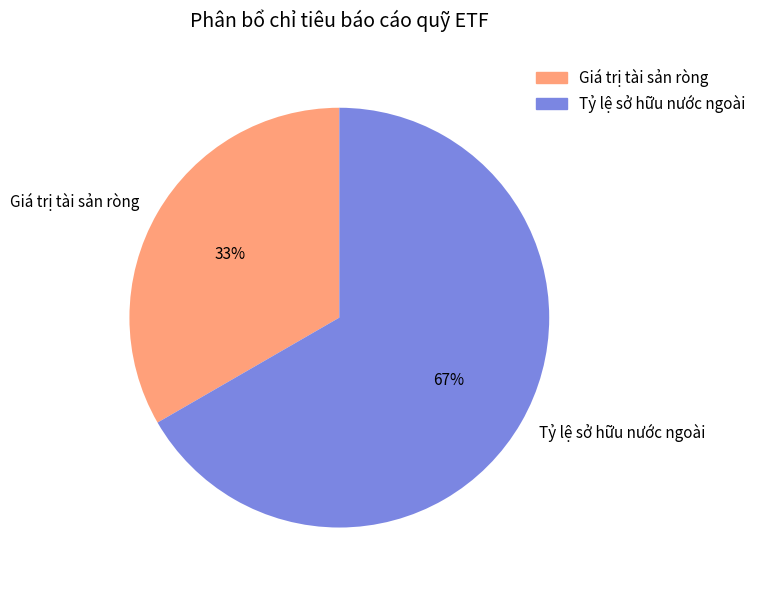

What is the ratio of the value at Giá trị tài sản ròng to the value at Tỷ lệ sở hữu nước ngoài?

0.5